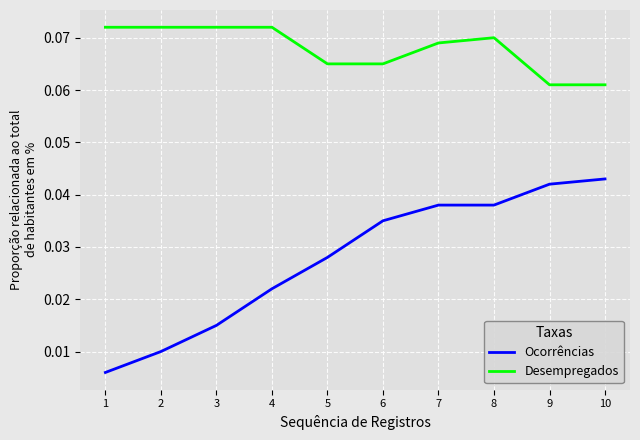

List the series in order of their overall mean, lowest first.

Ocorrências, Desempregados